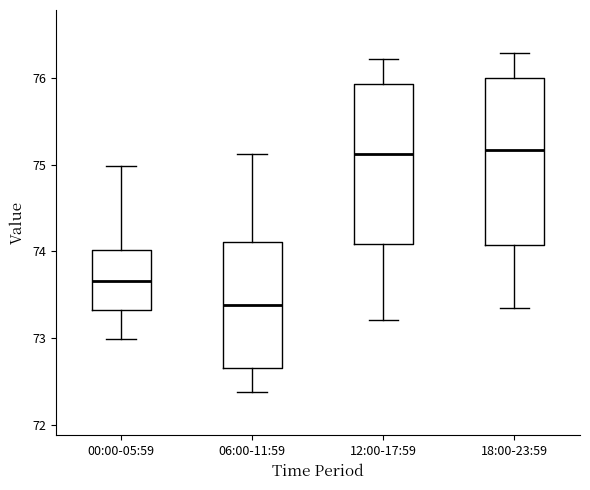

Reading left to right, read every box against the y-axis: the position of its median line, the range the box covers, and the ends of its whiskers. The values are not printed on the chart, so give them approximately, as read against the axis.

00:00-05:59: median 73.7, box 73.3 to 74.0, whiskers 73.0 to 75.0
06:00-11:59: median 73.4, box 72.7 to 74.1, whiskers 72.4 to 75.1
12:00-17:59: median 75.1, box 74.1 to 75.9, whiskers 73.2 to 76.2
18:00-23:59: median 75.2, box 74.1 to 76.0, whiskers 73.4 to 76.3